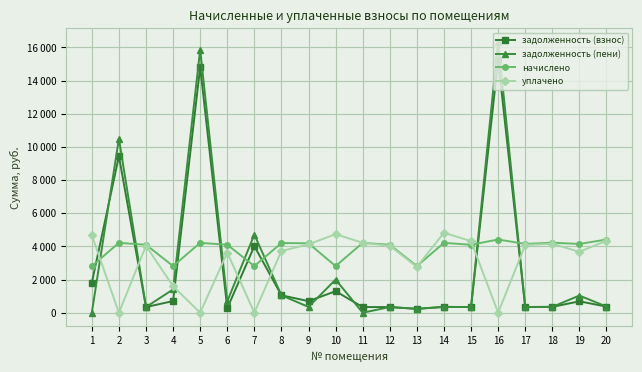

Between which two adjacent categories do задолженность (пени) and уплачено first intersect?

1 and 2